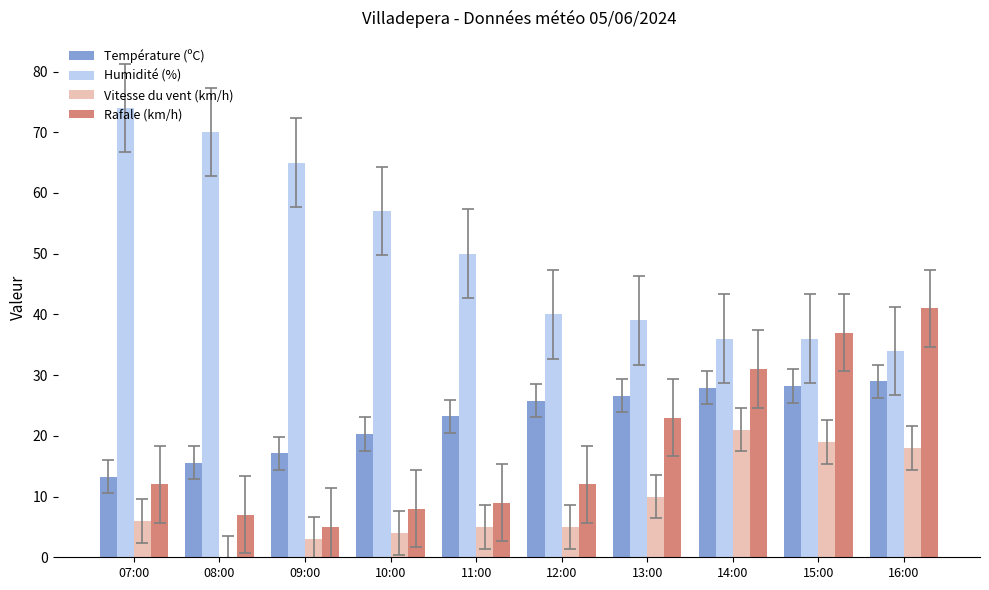

Which series has the largest total across all categories?

Humidité (%)